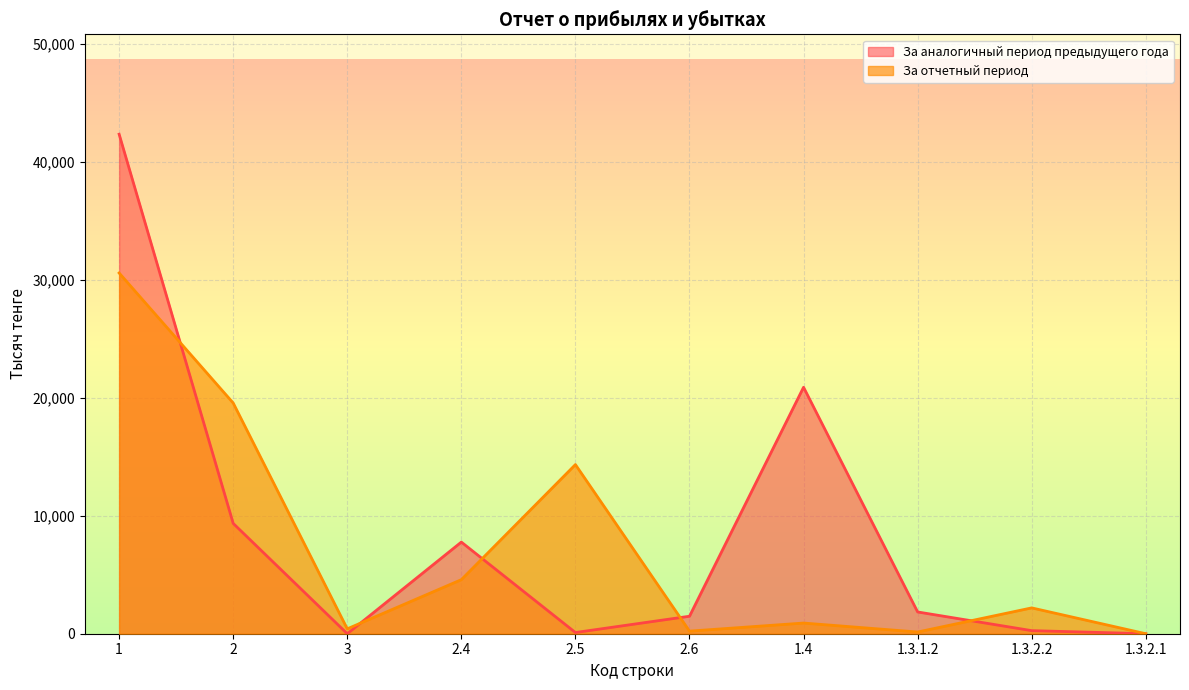

What are all the series names shown in the legend?

За аналогичный период предыдущего года, За отчетный период